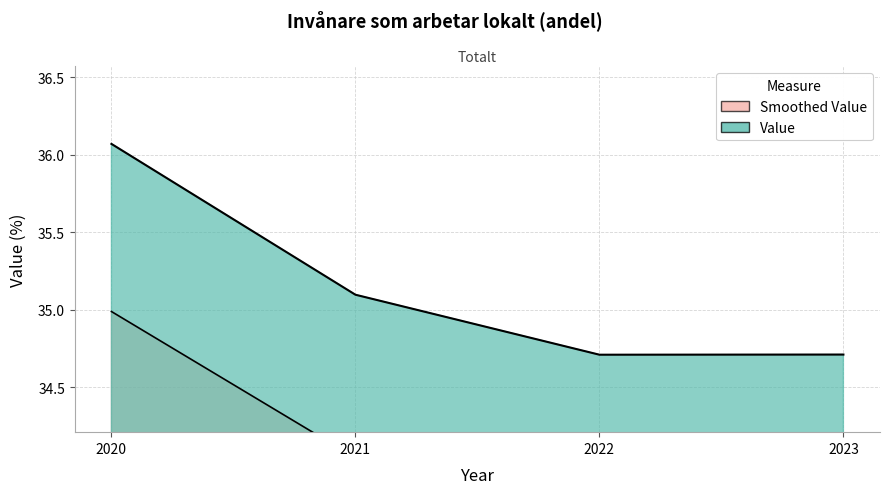

How many points are lower than both their immediate neighbors (excluding endpoints)?

1